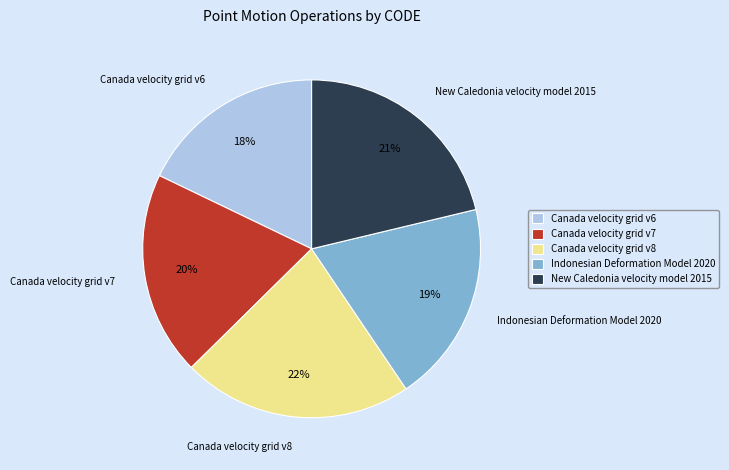

The Indonesian Deformation Model 2020 slice represents 4% of the pie. True or false?

False